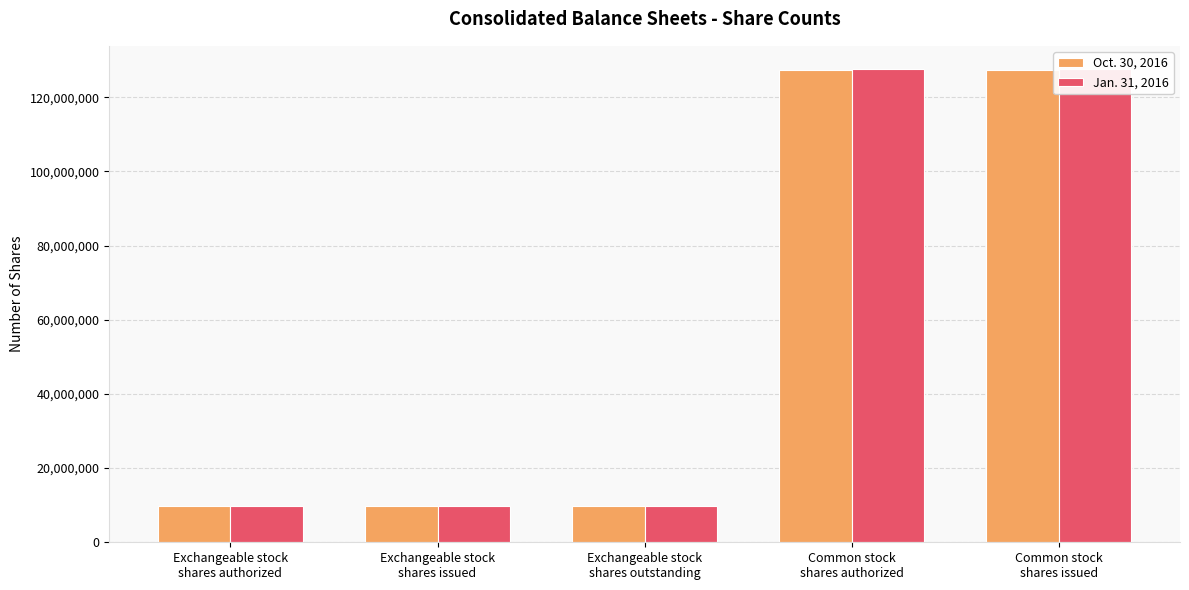

Reading right to left, list all the values displayed in this chart.

Oct. 30, 2016: 127296000	127296000	9784000	9784000	9784000
Jan. 31, 2016: 127482000	127482000	9804000	9804000	9804000